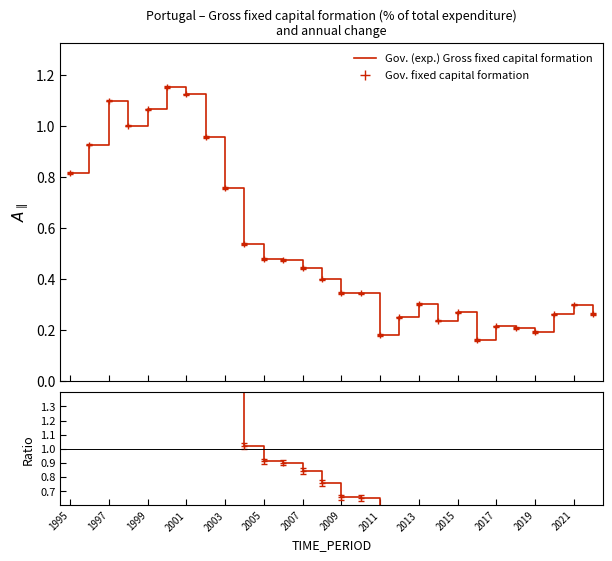

Reading left to right, list all the values displayed in this chart.

Gov. (exp.) Gross fixed capital formation: 0.8	0.9	1.1	1.0	1.1	1.2	1.1	1.0	0.8	0.5	0.5	0.5	0.4	0.4	0.3	0.3	0.2	0.2	0.3	0.2	0.3	0.2	0.2	0.2	0.2	0.3	0.3	0.3
Ratio: 1.5	1.8	2.1	1.9	2.0	2.2	2.1	1.8	1.4	1.0	0.9	0.9	0.8	0.8	0.7	0.7	0.3	0.5	0.6	0.4	0.5	0.3	0.4	0.4	0.4	0.5	0.6	0.5